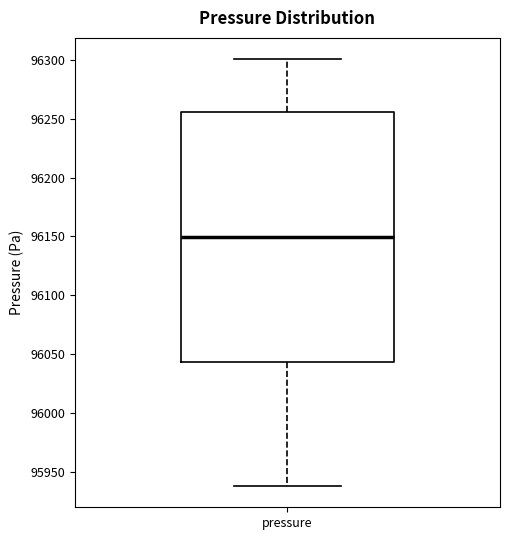

Read this box plot against the y-axis: the position of the median line, the range covered by the box, and the ends of both whiskers. The values are not printed on the chart, so give them approximately, as read against the axis.

median 96150, box 96045 to 96255, whiskers 95940 to 96300